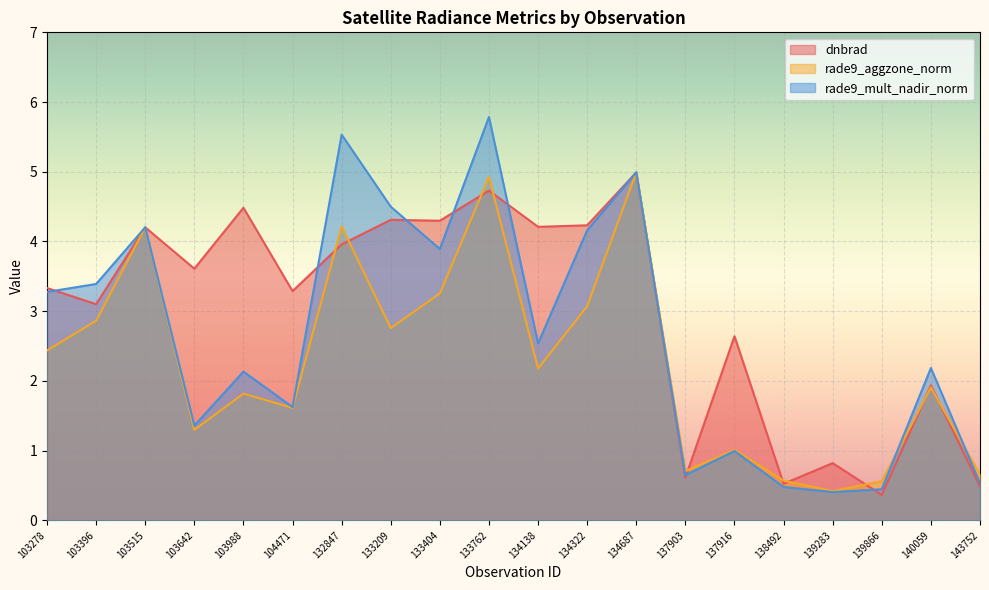

What is the sum of all rade9_aggzone_norm values?

45.5